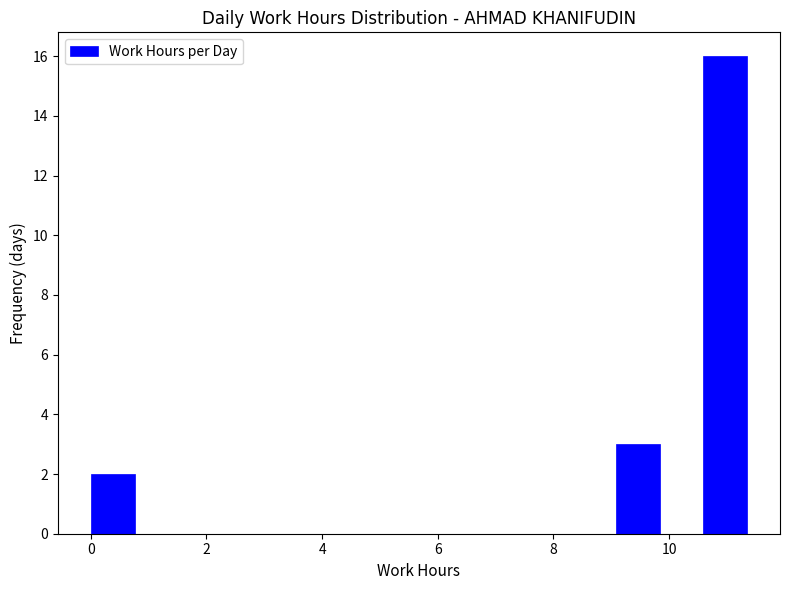

Around what value on the x-axis is the tallest bar? Give the approximate position of its centre, as read against the axis.

11.0